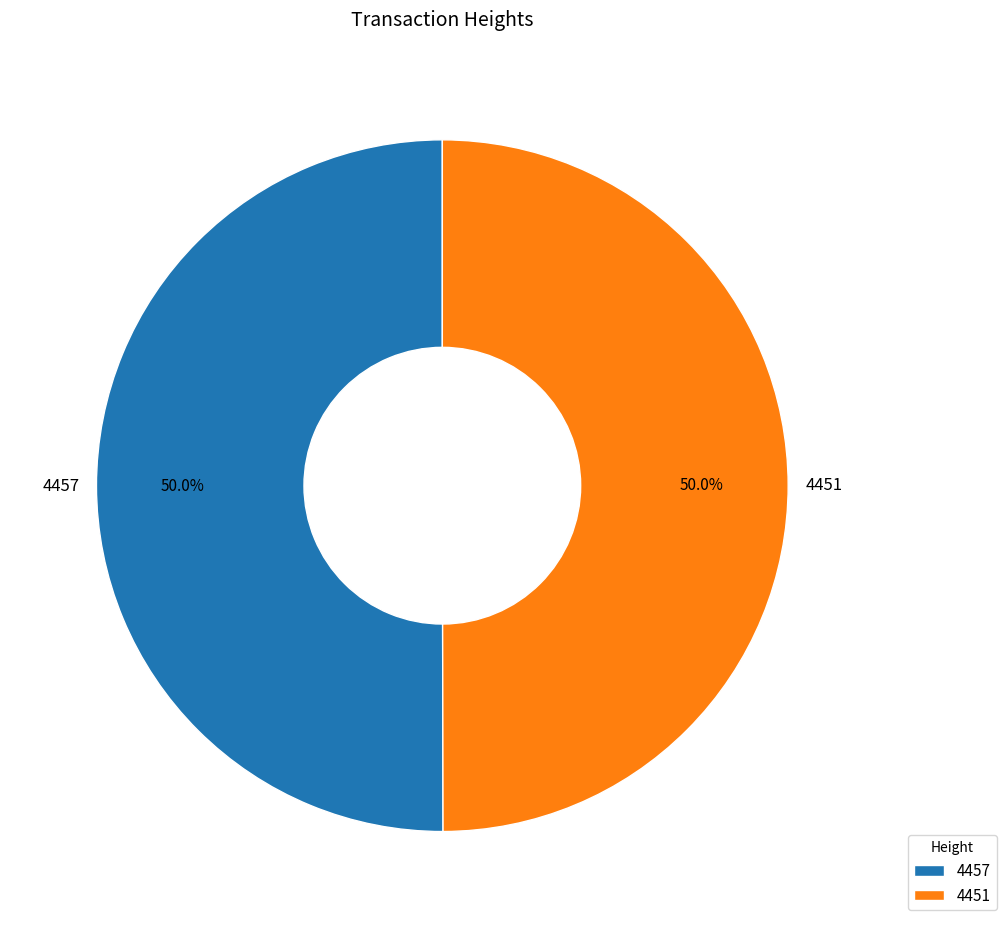

To the nearest percent, what percentage of the pie is 4457?

50%